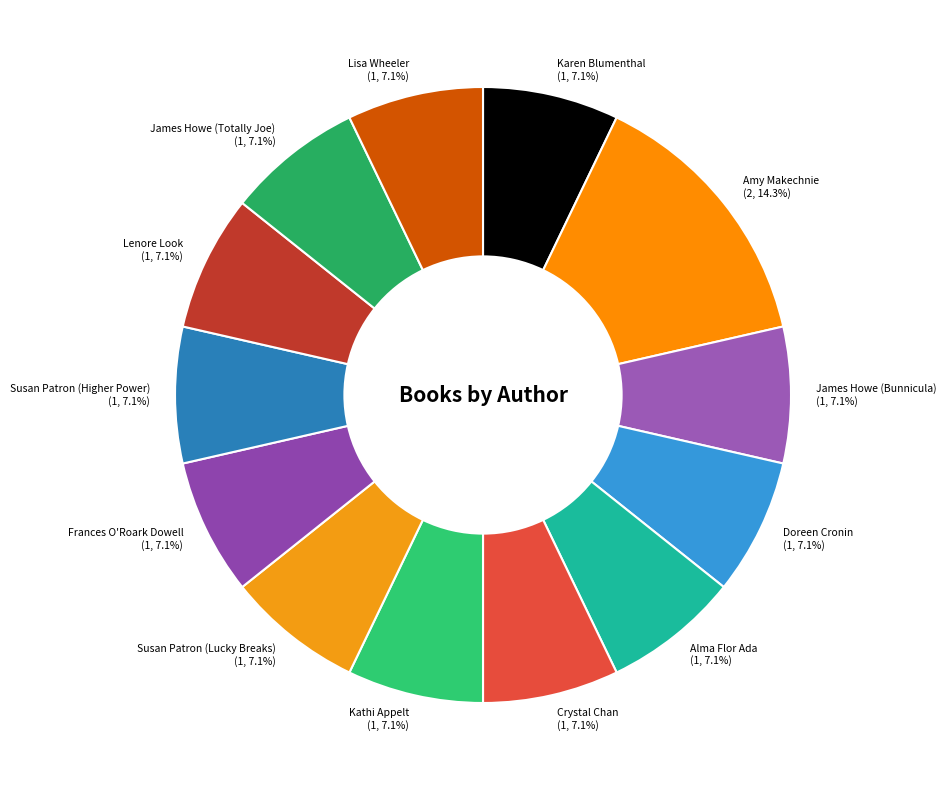

Do Crystal Chan and Amy Makechnie together represent more than half of the pie?

No